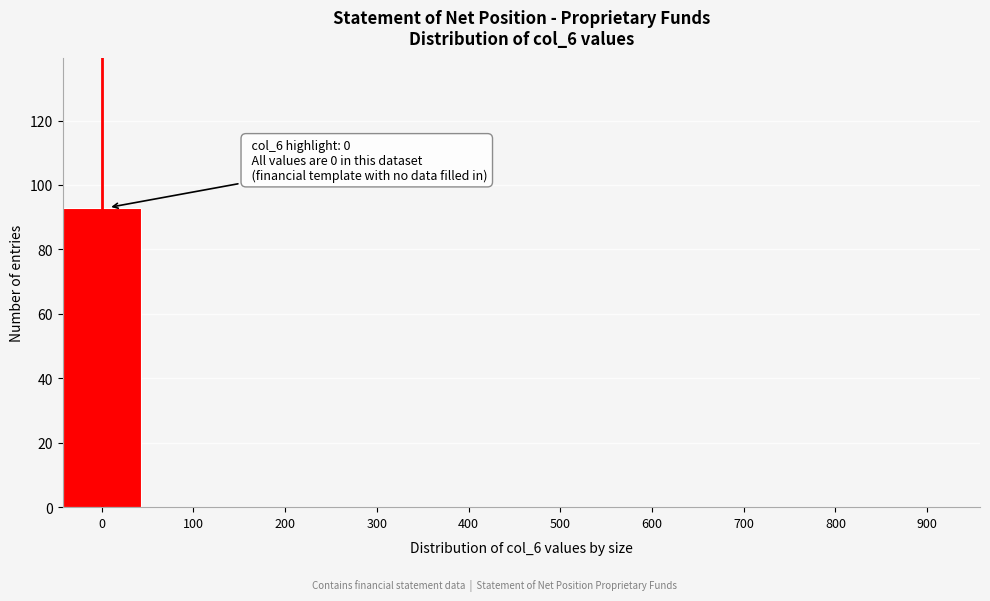

Reading right to left, extract all data points from this chart.

900=0	800=0	700=0	600=0	500=0	400=0	300=0	200=0	100=0	0=93